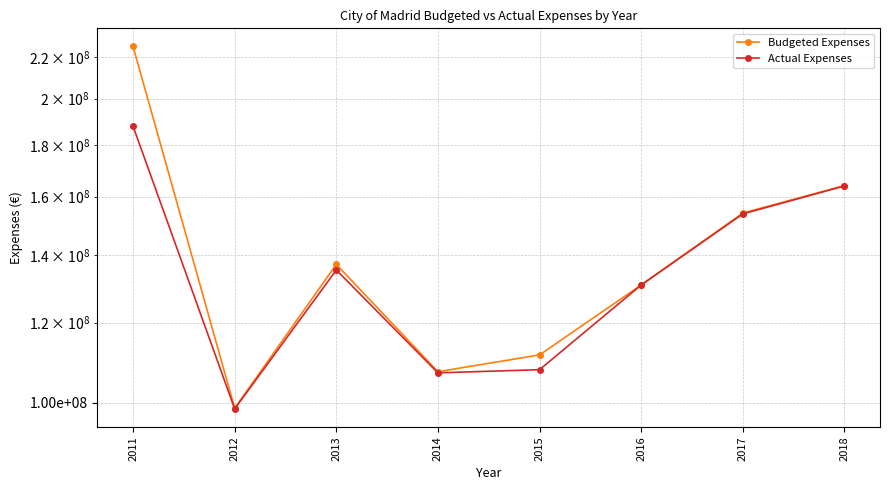

What is the average value of the Actual Expenses series?

135629986.9